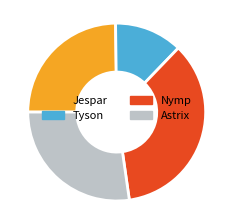

Which category has the smallest portion of the pie?

Tyson